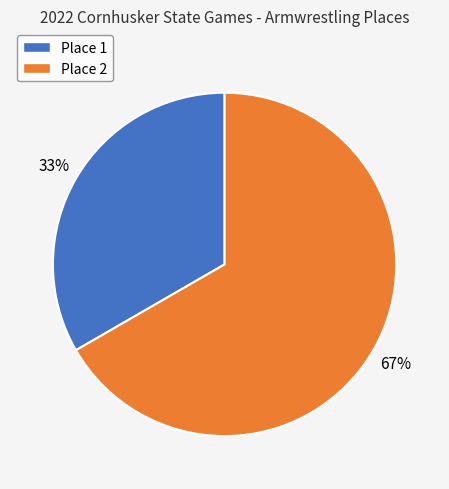

Rank the categories by value from highest to lowest.

Place 2, Place 1